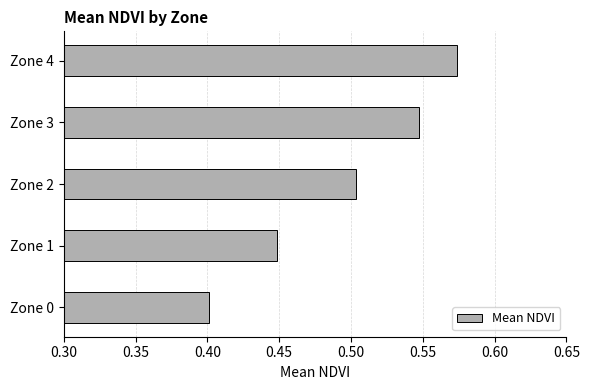

What is the sum of the values at Zone 2 and Zone 0?

0.9